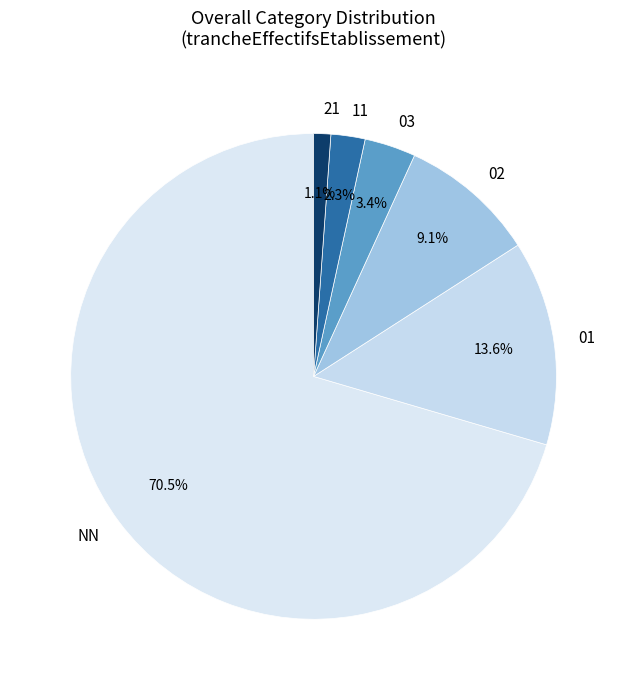

Which slice is the largest?

NN